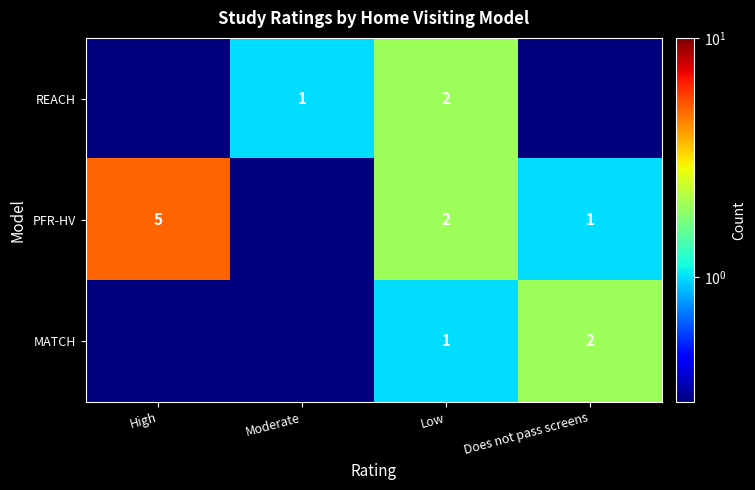

What is the lowest value of the MATCH series?

0.3